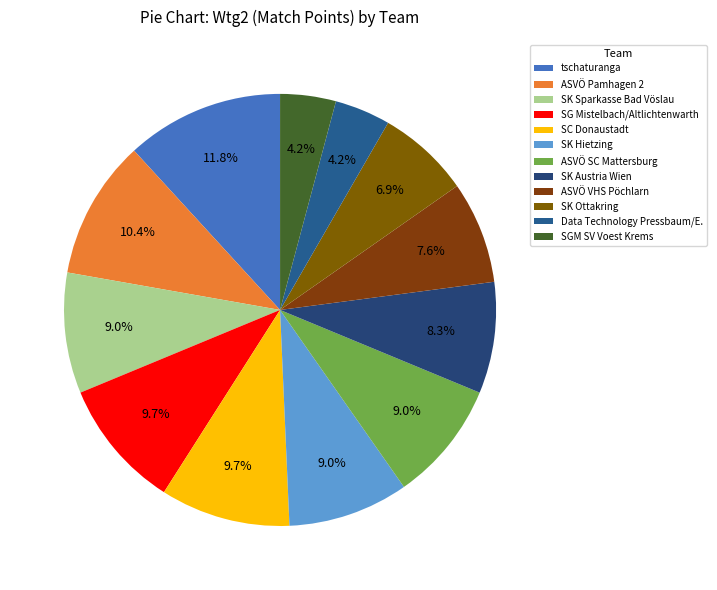

What is the ratio of the value at SC Donaustadt to the value at SK Ottakring?

1.4